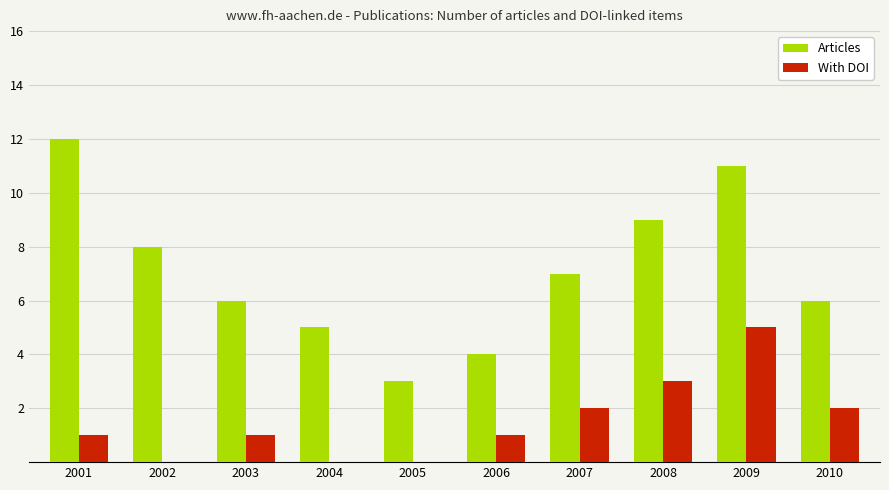

Between 2004 and 2008, which series saw the biggest shift?

Articles